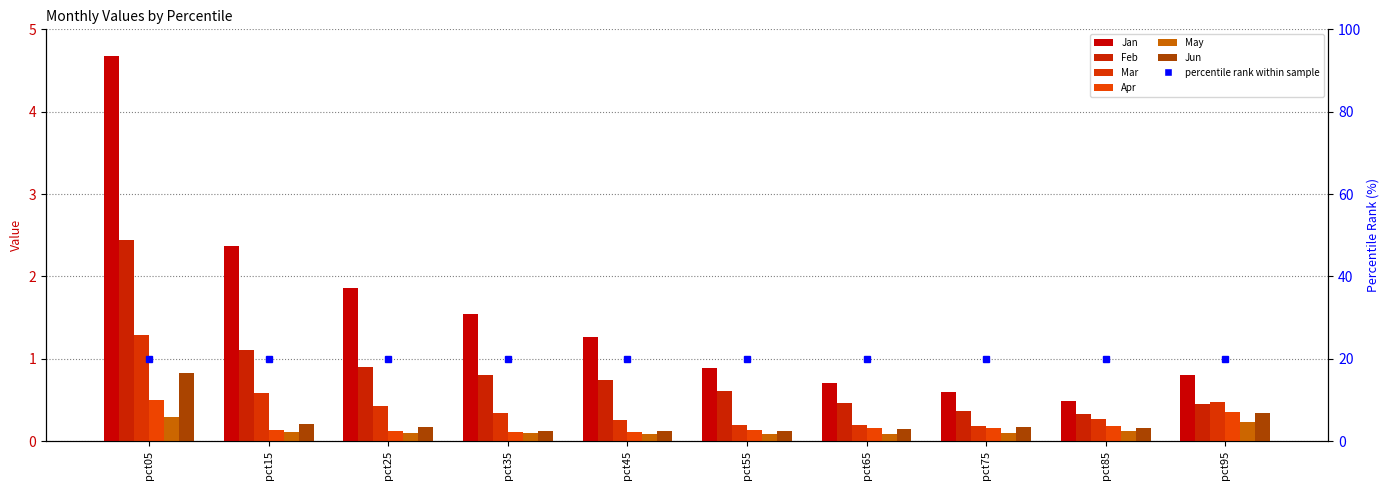

Does the chart contain stacked bars?

No